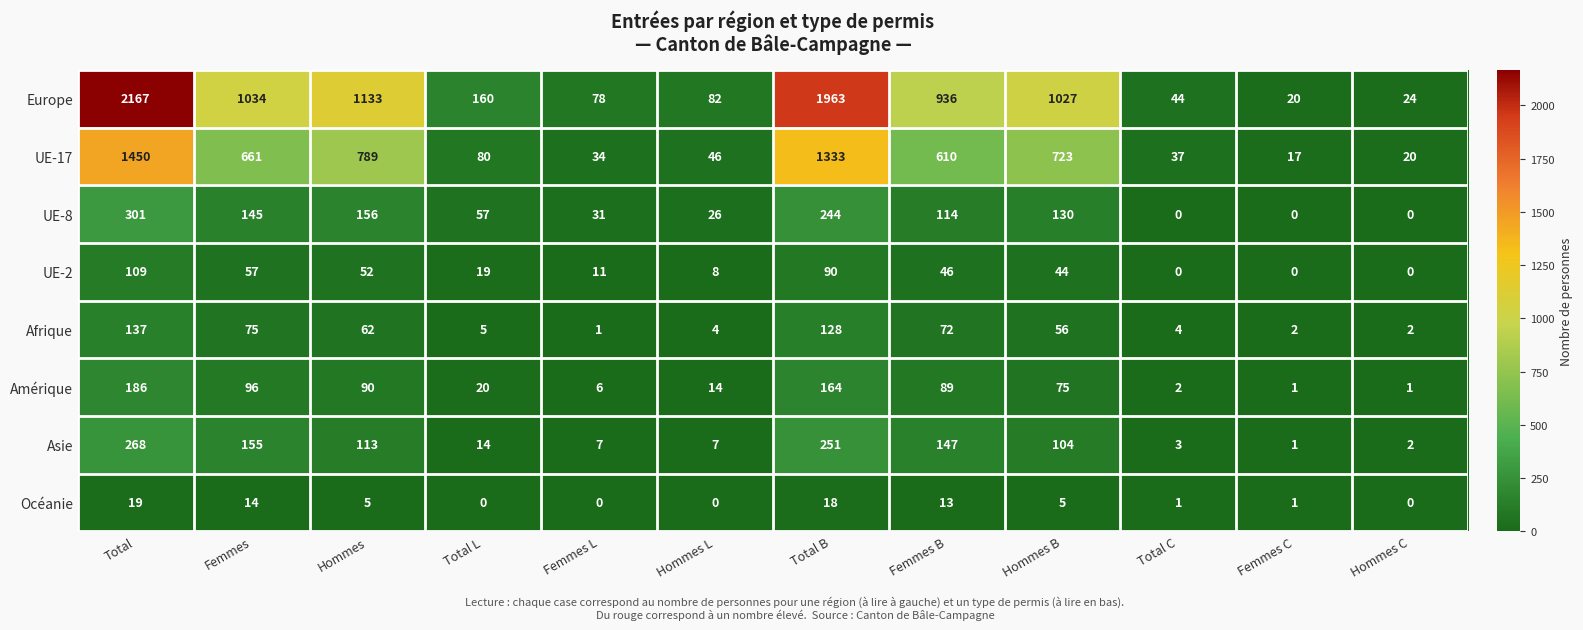

At Hommes B, list the series in order from largest to smallest.

Europe, UE-17, UE-8, Asie, Amérique, Afrique, UE-2, Océanie